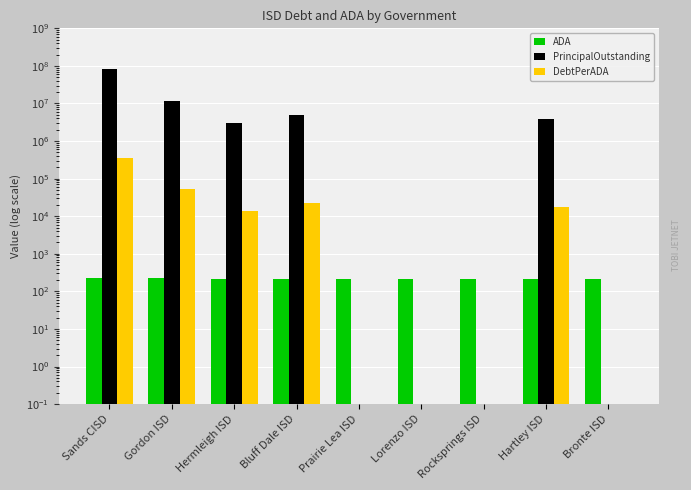

What position from the right is Lorenzo ISD?

4